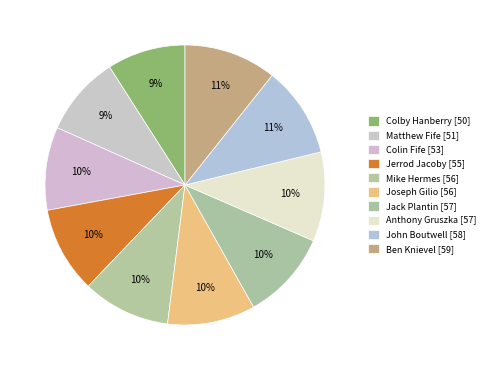

How many slices are in this pie chart?

10